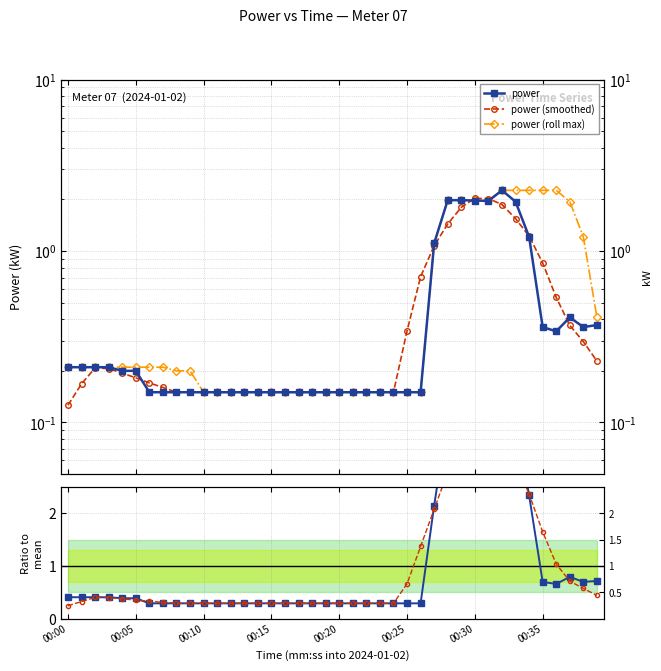

Does the chart have visible grid lines?

Yes